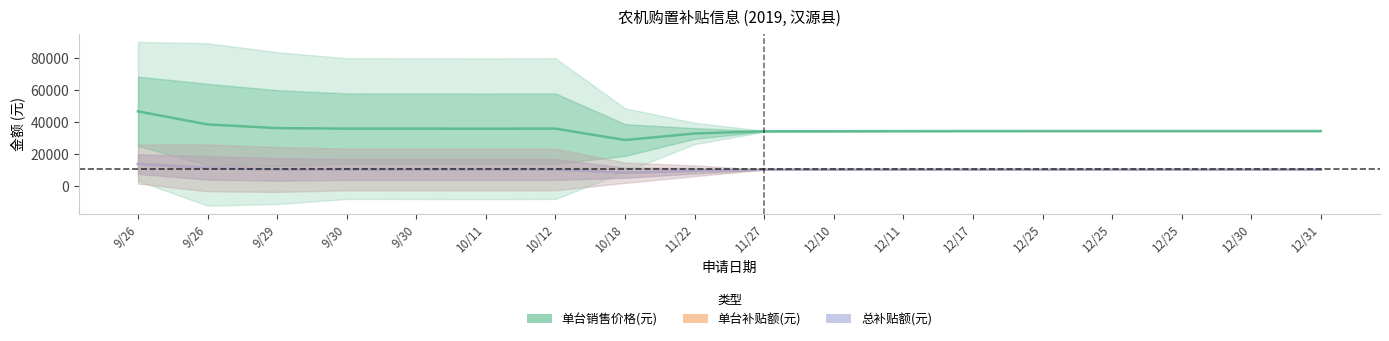

Which series changed the most between 12/17 and 12/30?

单台销售价格(元)